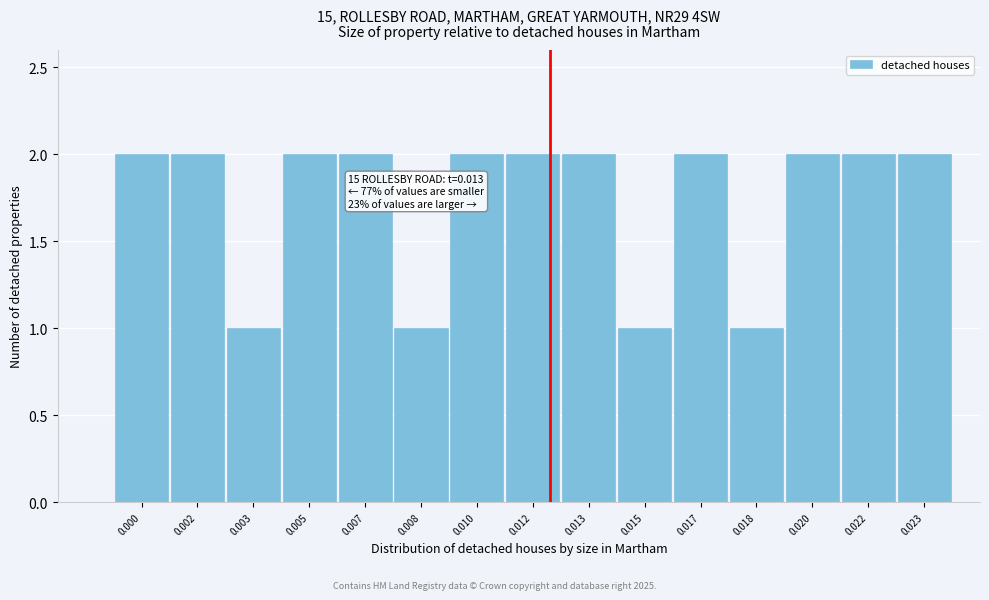

Reading left to right, transcribe all the data shown in this chart.

2	2	1	2	2	1	2	2	2	1	2	1	2	2	2